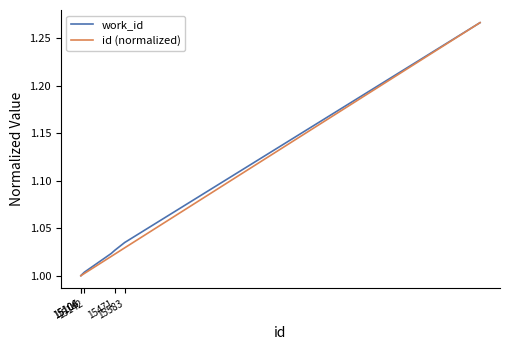

True or false: id (normalized) and work_id intersect in this chart.

False